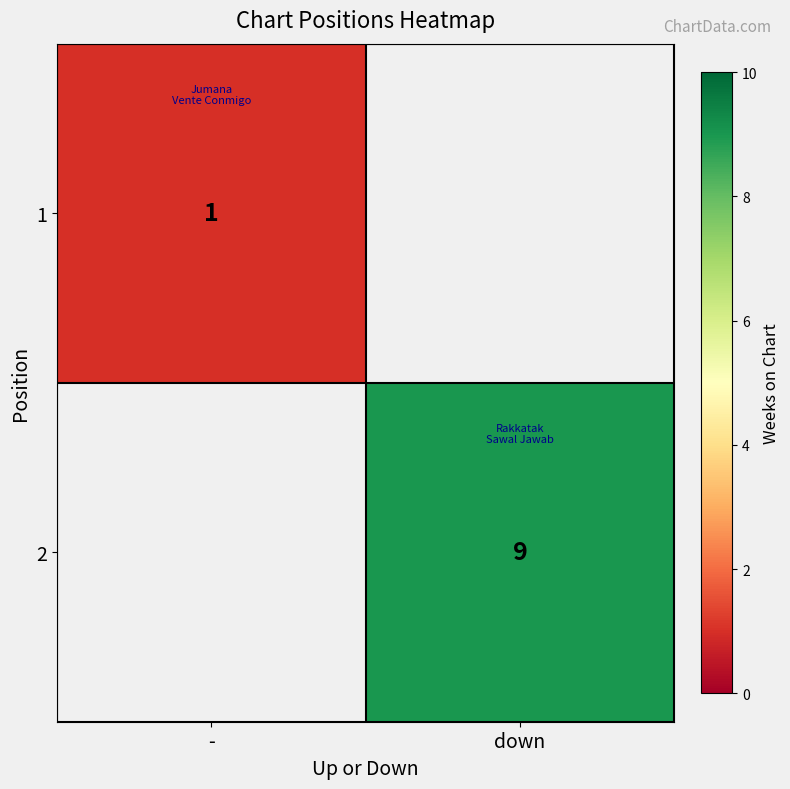

The 1 series shows 2 at -. True or false?

False